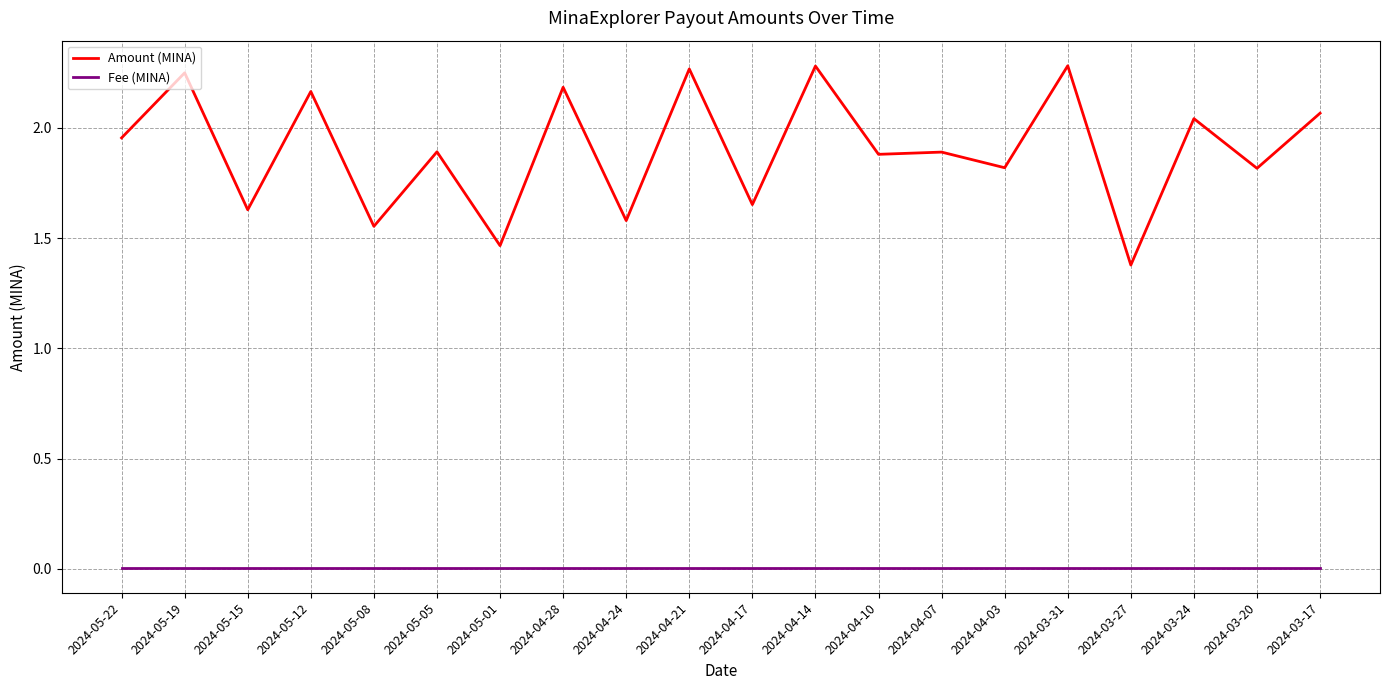

Which series changed the most between 2024-04-24 and 2024-04-03?

Amount (MINA)